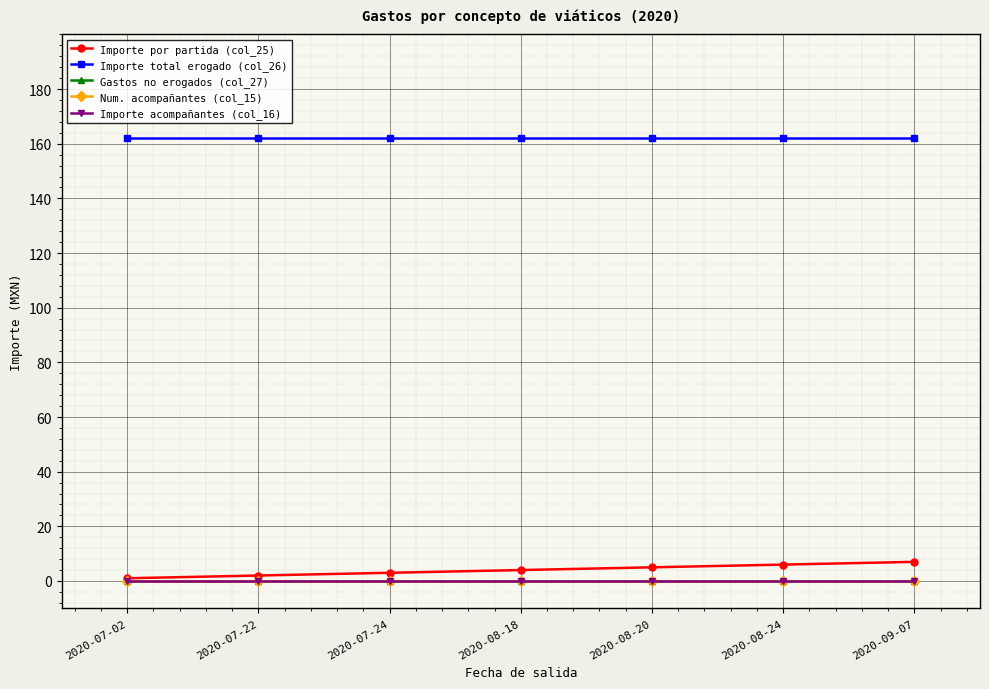

True or false: Gastos no erogados (col_27) has more than 0 interior local peaks.

False